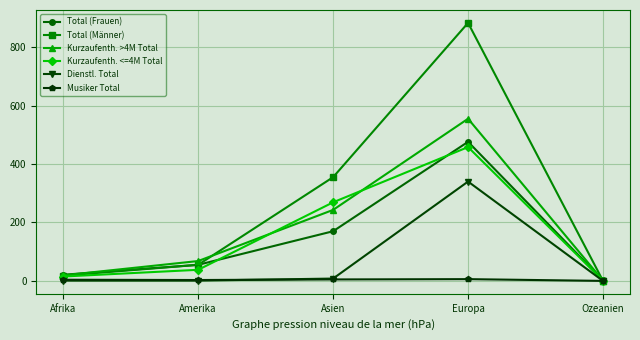

Which series has the widest spread of values?

Total (Männer)